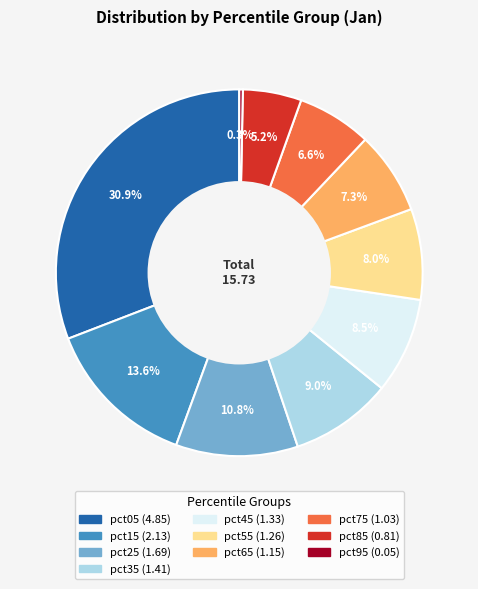

What percentage is the pct85 slice, to the nearest percent?

5%